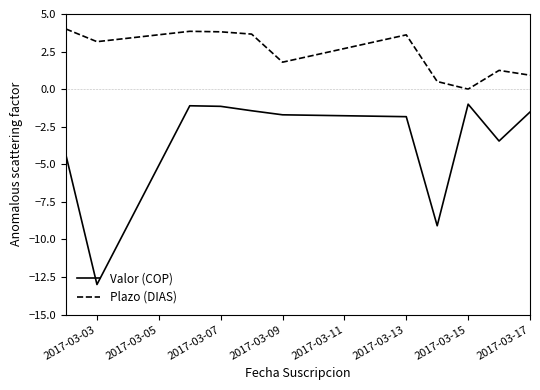

Which series has the widest spread of values?

Valor (COP)